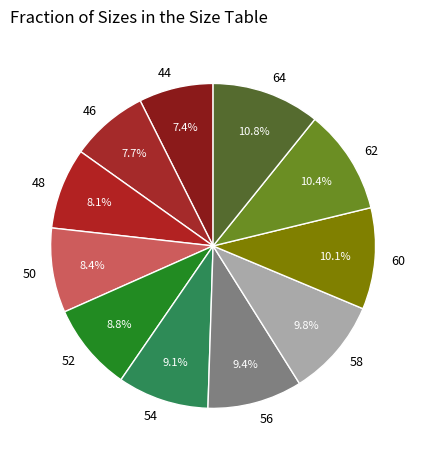

To the nearest percent, what portion does 46 represent?

8%